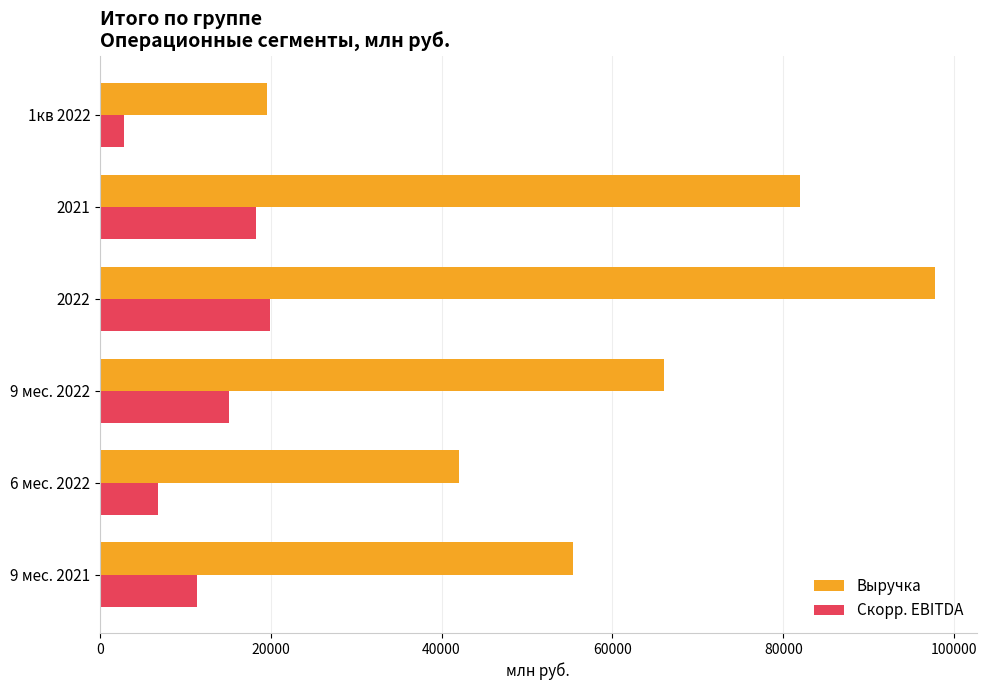

At which category does the chart reach its peak across all series?

2022